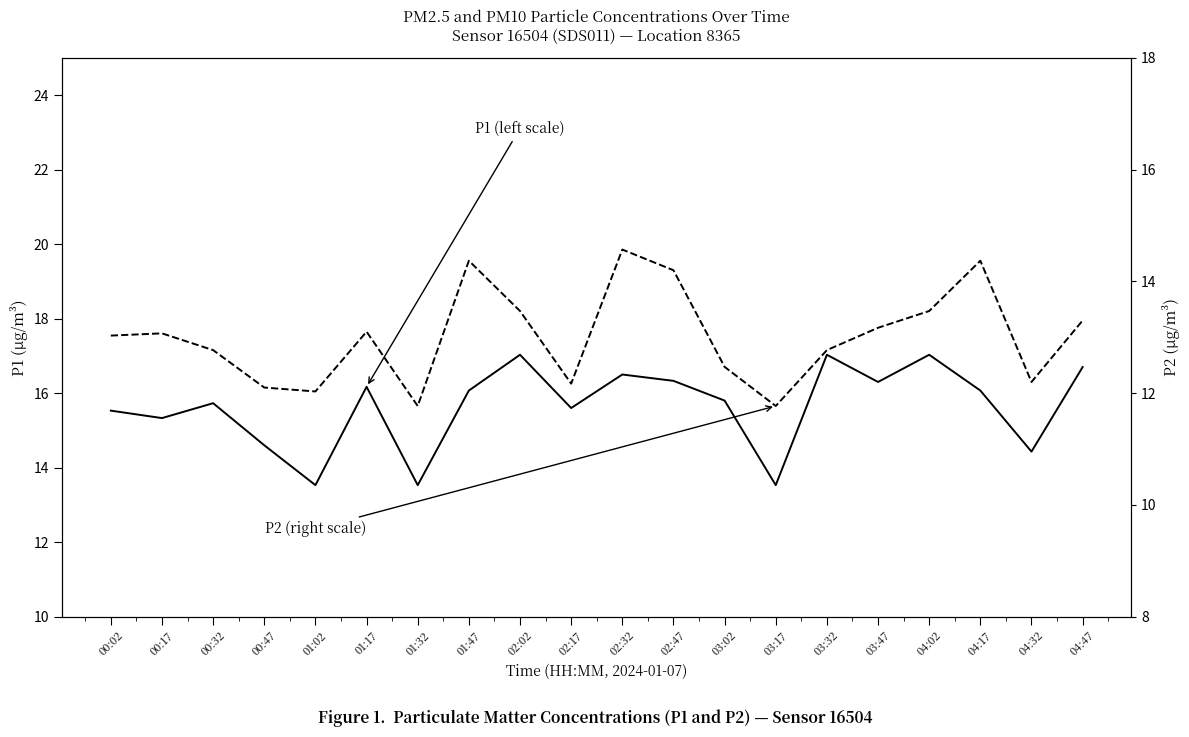

Reading right to left, transcribe all the data shown in this chart.

P1 (left scale): 16.7	14.4	16.1	17.0	16.3	17.0	13.5	15.8	16.3	16.5	15.6	17.0	16.1	13.5	16.2	13.5	14.6	15.7	15.3	15.5
P2 (right scale): 13.3	12.2	14.4	13.5	13.2	12.8	11.8	12.5	14.2	14.6	12.2	13.5	14.4	11.8	13.1	12.0	12.1	12.8	13.1	13.0